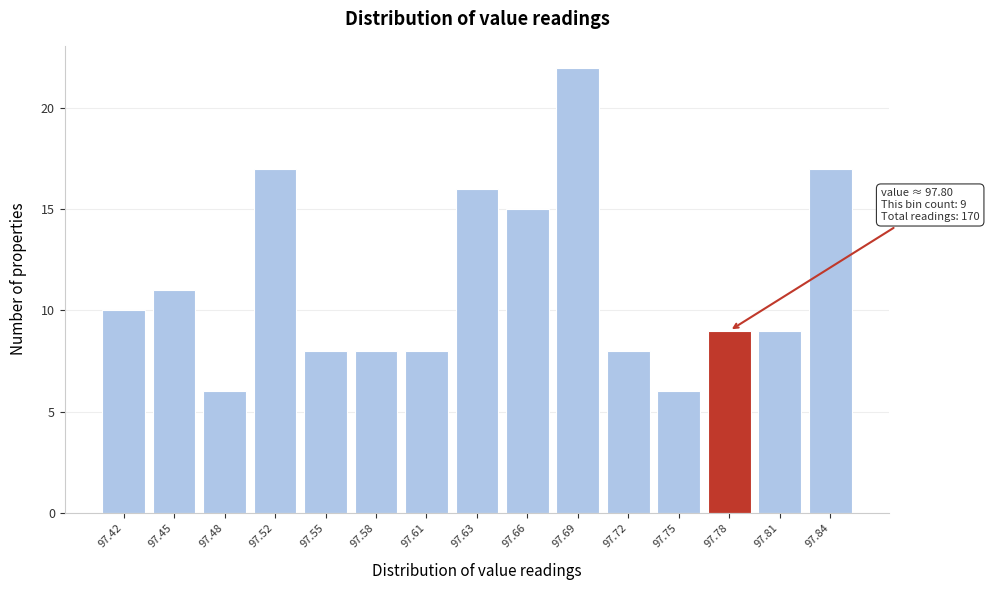

Reading left to right, what are all the values shown in this chart?

97.42=10	97.45=11	97.48=6	97.52=17	97.55=8	97.58=8	97.61=8	97.63=16	97.66=15	97.69=22	97.72=8	97.75=6	97.78=9	97.81=9	97.84=17